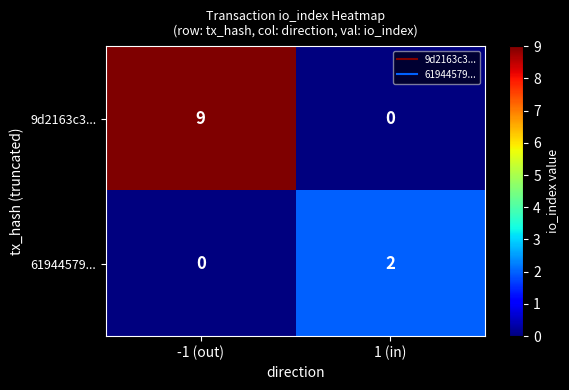

At how many categories does at least one series exceed 1?

2